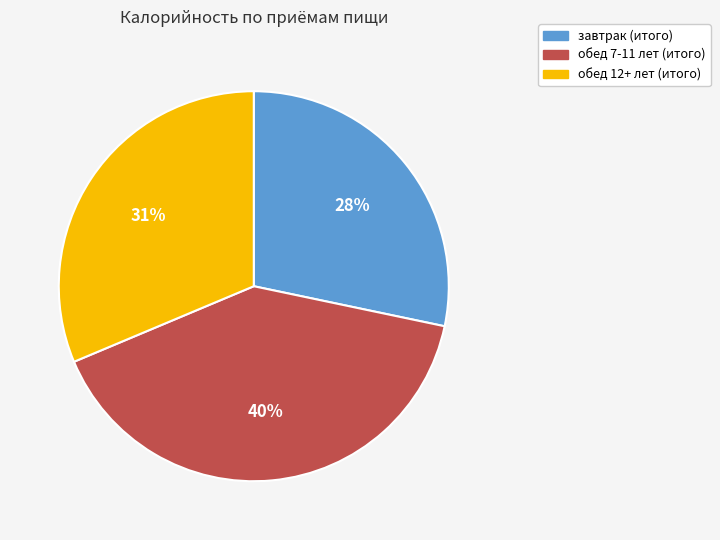

Rank the categories by value from lowest to highest.

завтрак (итого), обед 12+ лет (итого), обед 7-11 лет (итого)